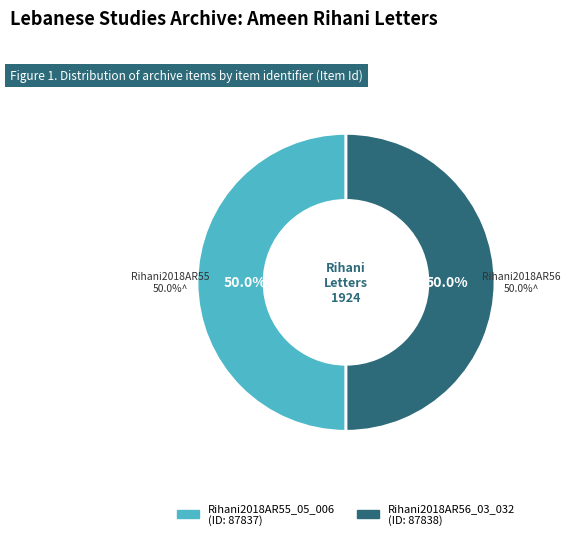

Is it true that Rihani2018AR55_05_006 is 50% of the pie?

True